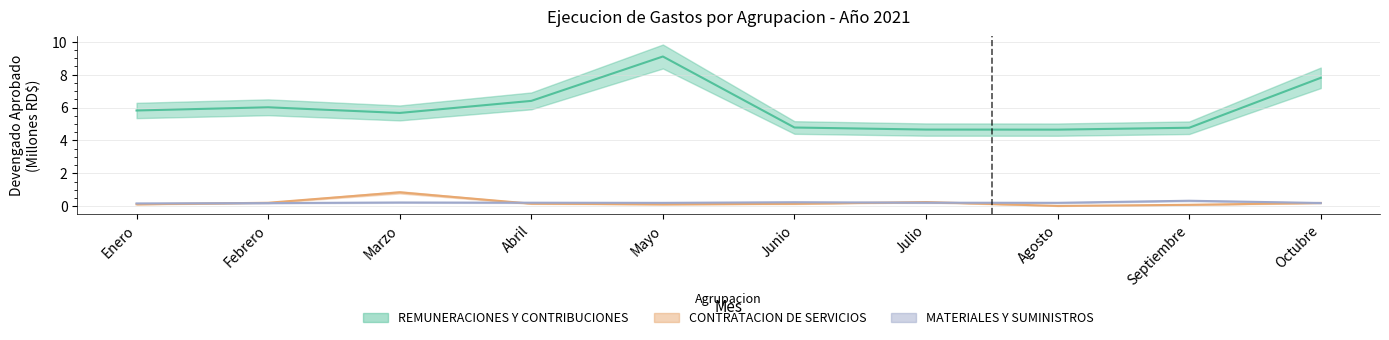

Which category has the highest value in the REMUNERACIONES Y CONTRIBUCIONES series?

Mayo